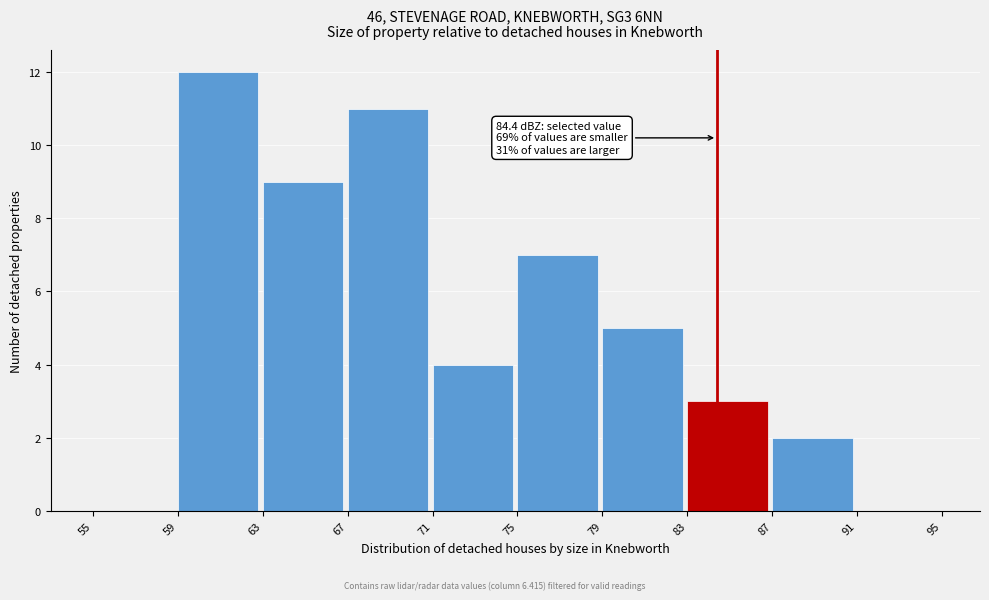

Reading right to left, list all the values displayed in this chart.

91=0	87=2	83=3	79=5	75=7	71=4	67=11	63=9	59=12	55=0